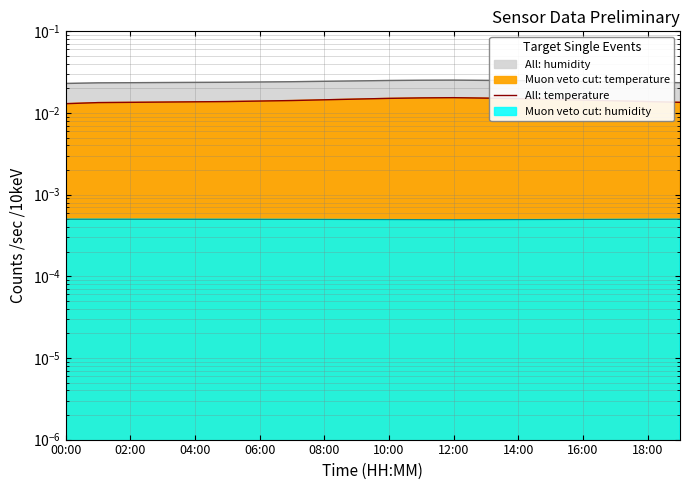

What is the label of the 15th point from the right?

10:00